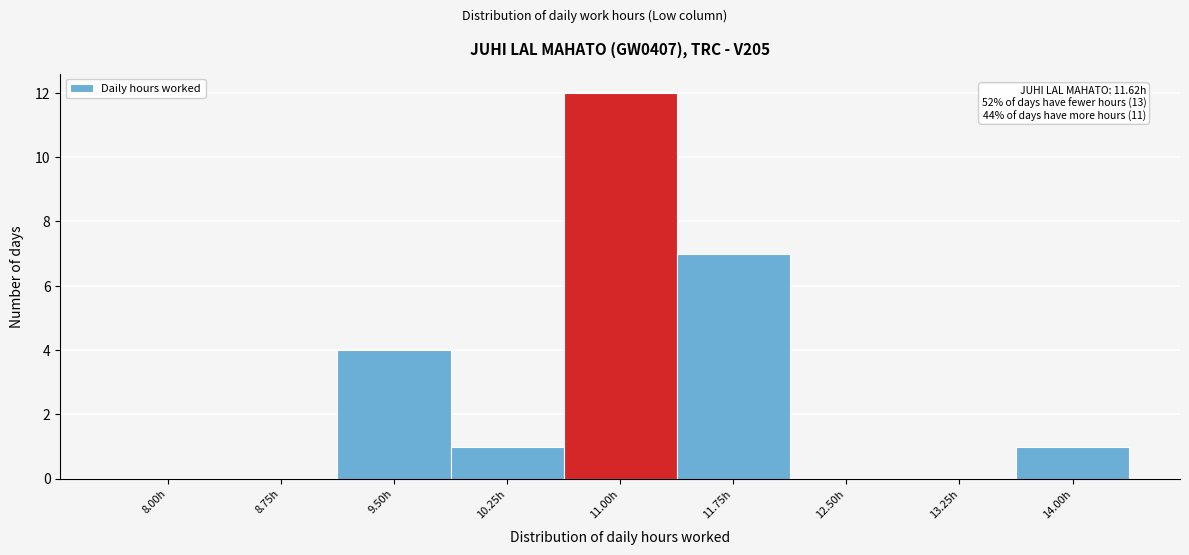

Reading left to right, extract all data points from this chart.

8.00h=0	8.75h=0	9.50h=4	10.25h=1	11.00h=12	11.75h=7	12.50h=0	13.25h=0	14.00h=1